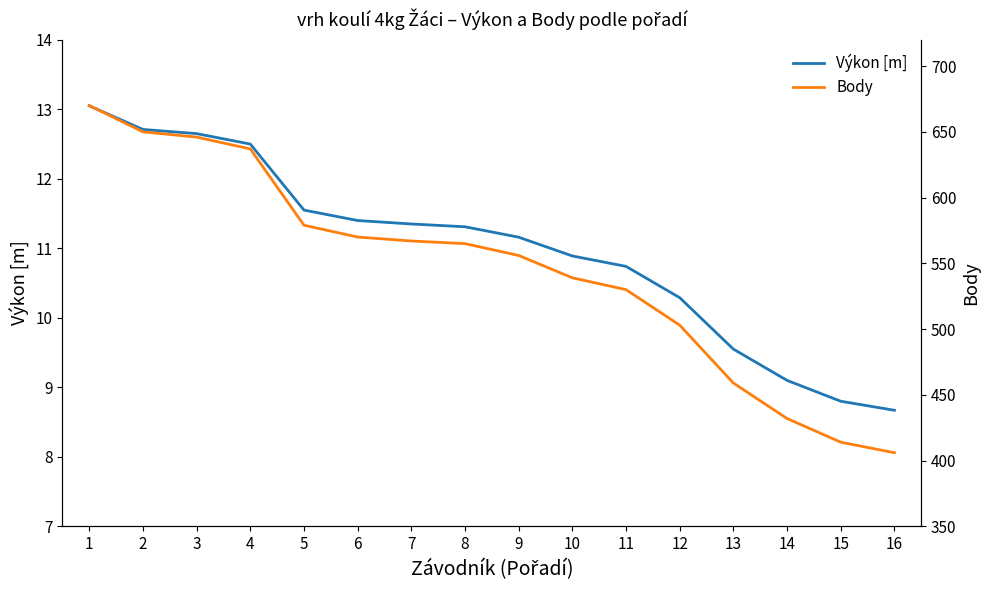

How many values in the Body series are below 565?

8